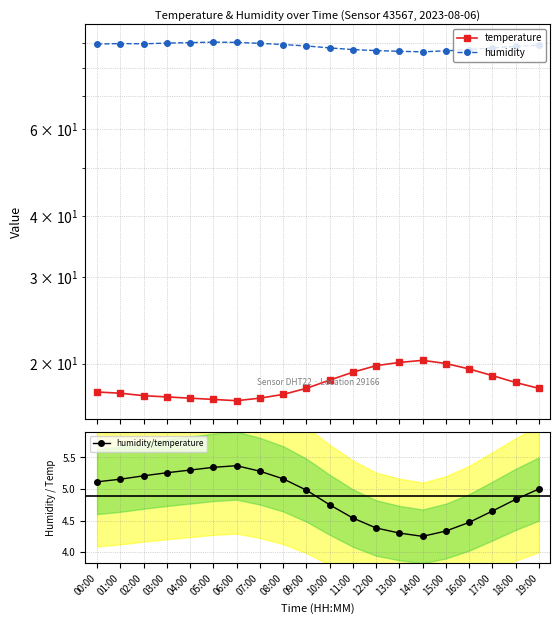

Rank the categories by humidity value from highest to lowest.

05:00, 06:00, 04:00, 03:00, 07:00, 01:00, 02:00, 00:00, 08:00, 19:00, 09:00, 18:00, 10:00, 17:00, 11:00, 16:00, 12:00, 15:00, 13:00, 14:00